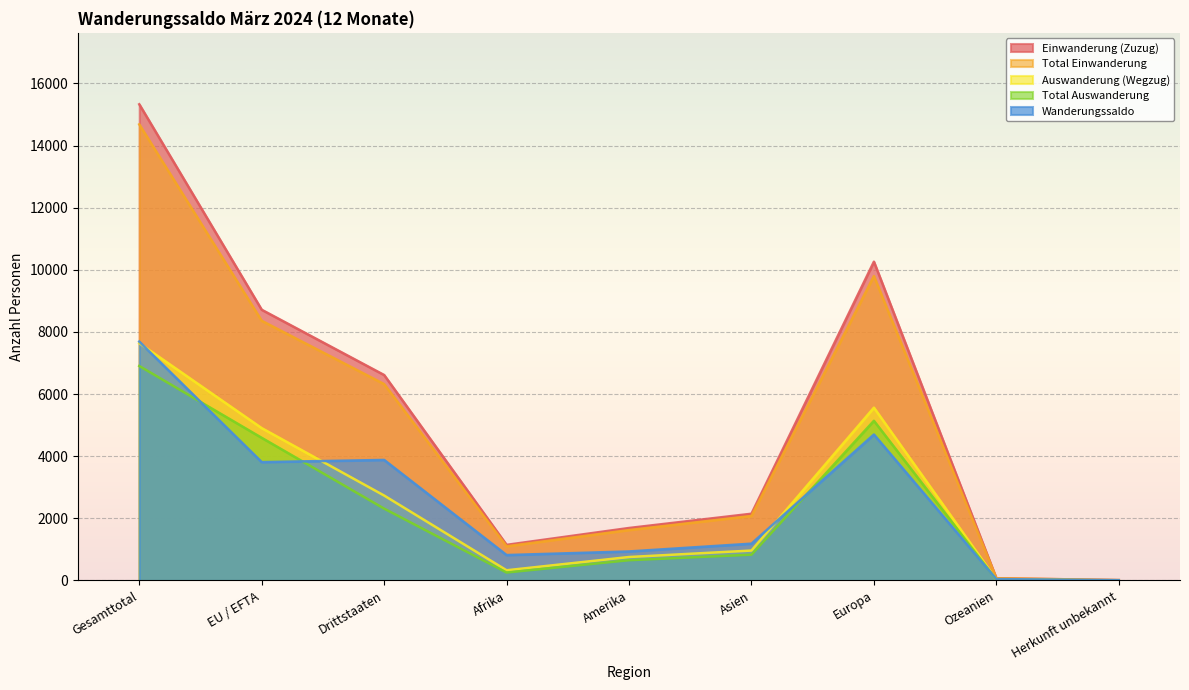

True or false: Auswanderung (Wegzug) has a value of 447 at Afrika.

False